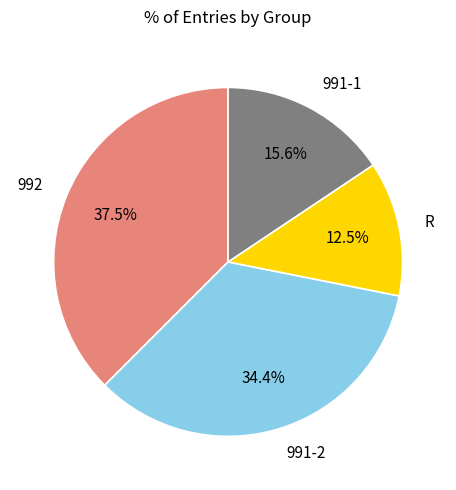

Count the number of slices in the pie.

4